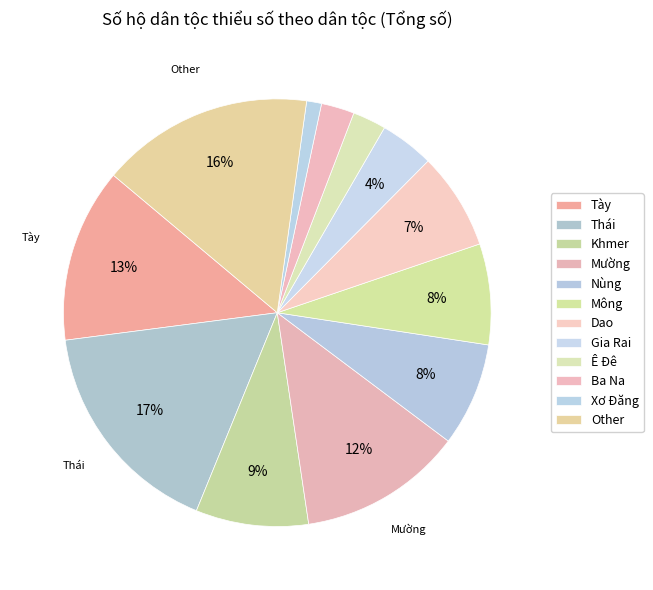

Combined, what portion of the pie is Thái and Xơ Đăng?

17.9%